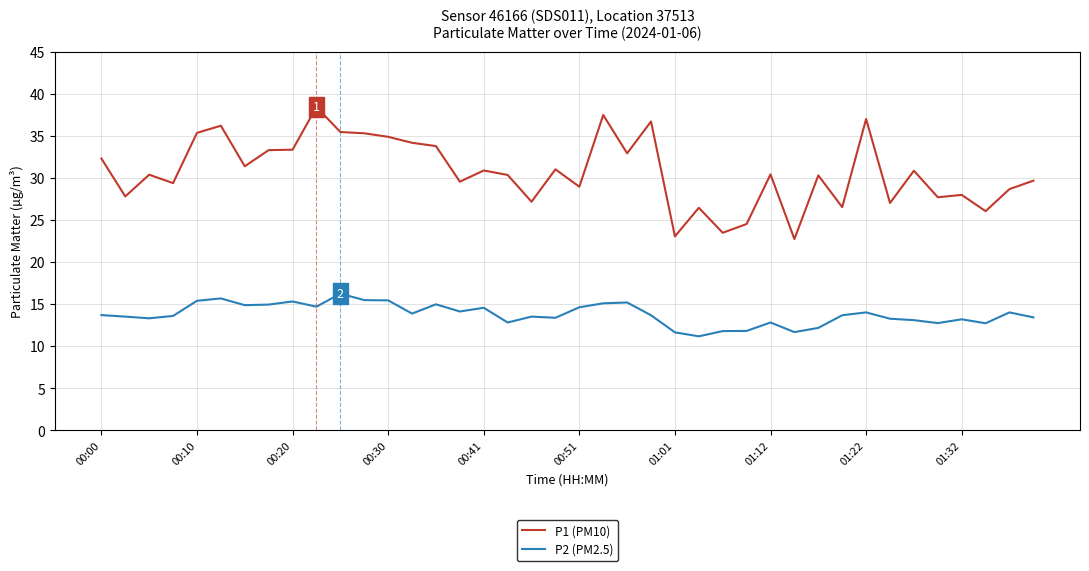

How many categories are shown in the chart?

40